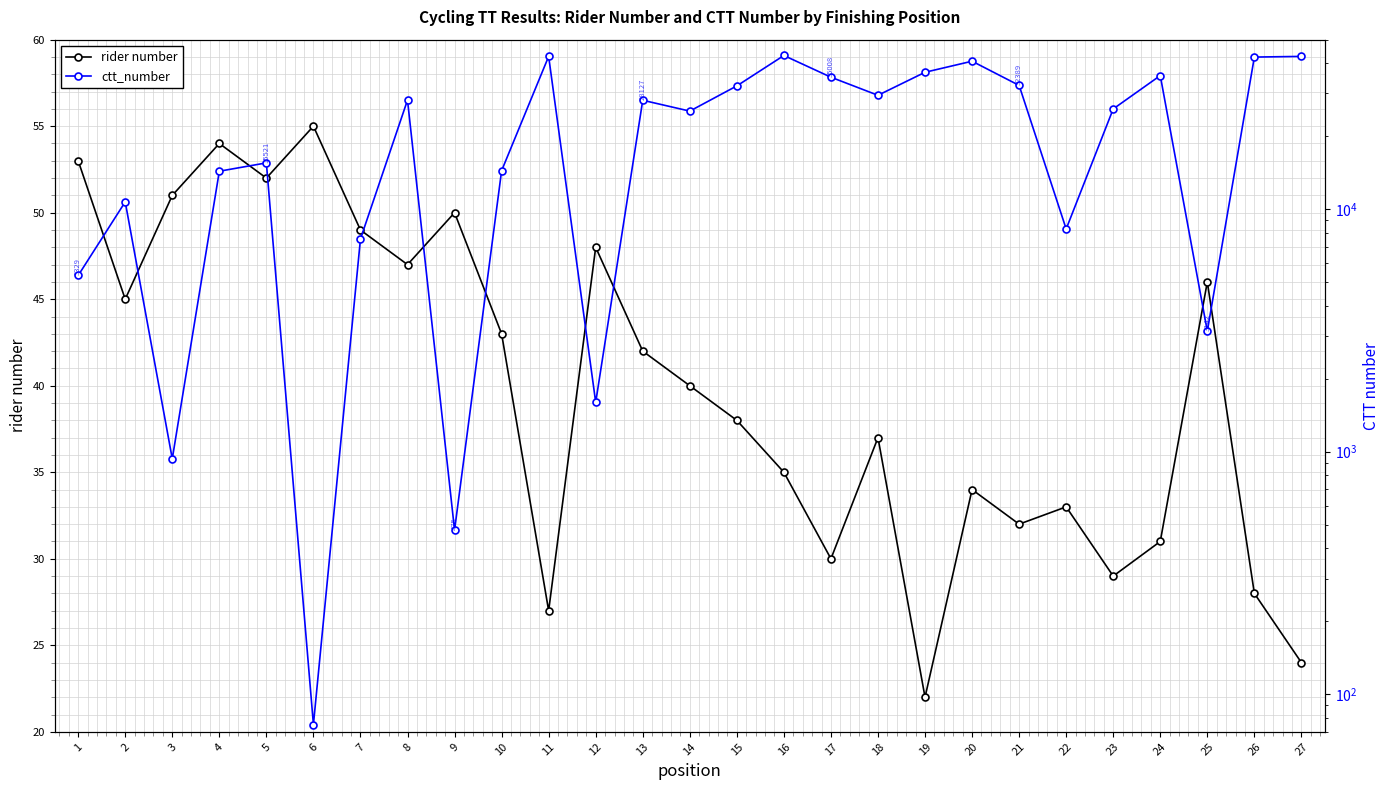

Between 15 and 21, which is larger?

15